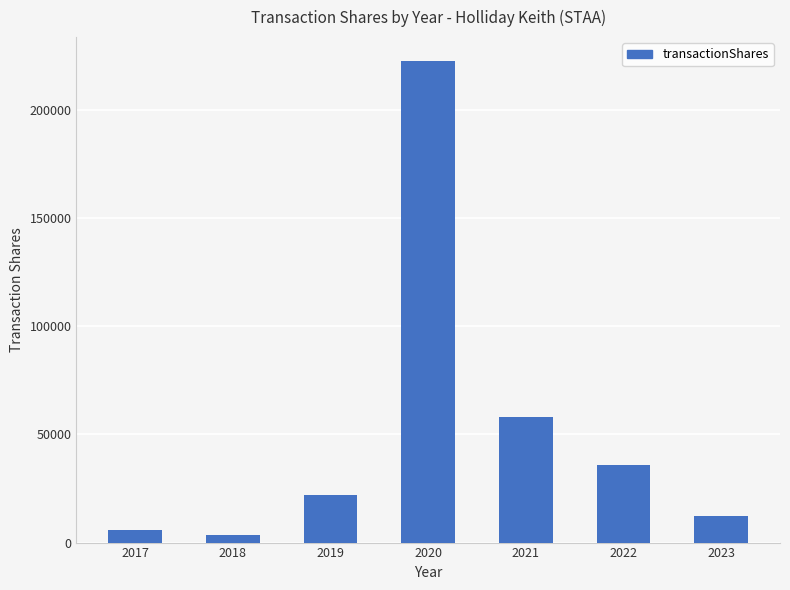

Count the number of categories in the chart.

7